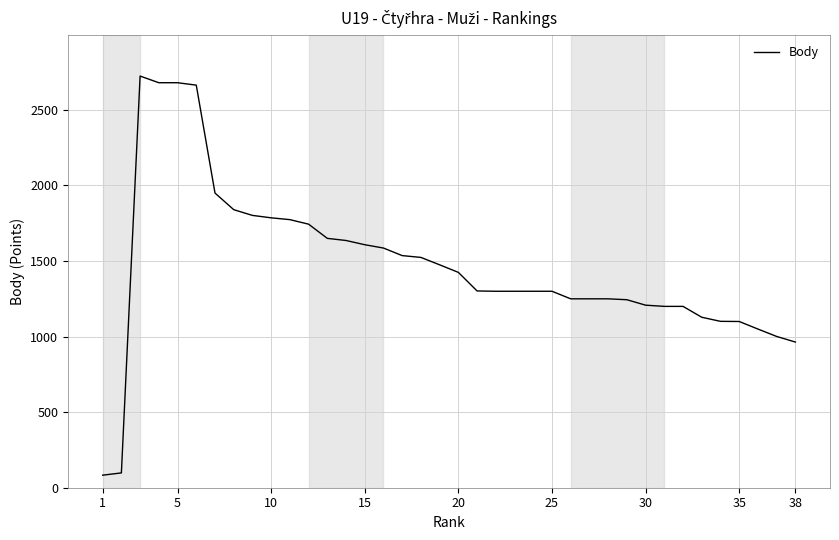

What is the minimum value shown in the chart?

83